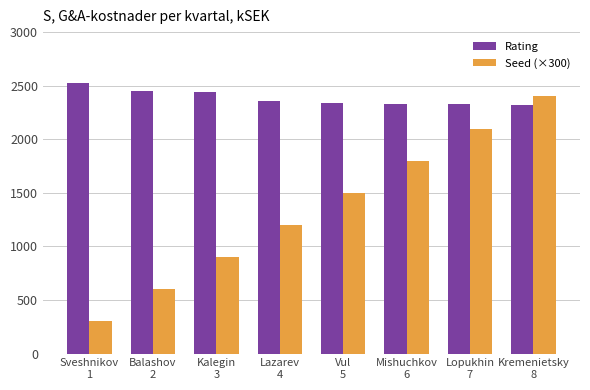

At which label does Rating reach its peak?

Sveshnikov
1